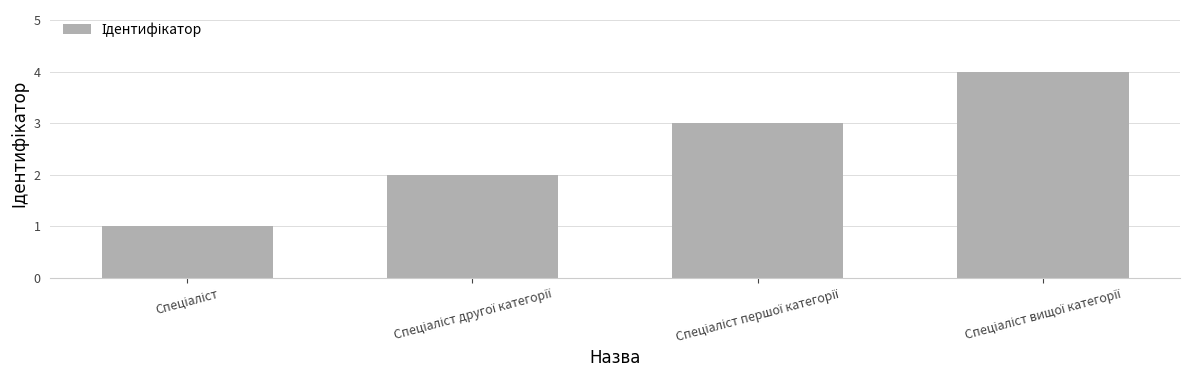

How many categories are shown in the chart?

4